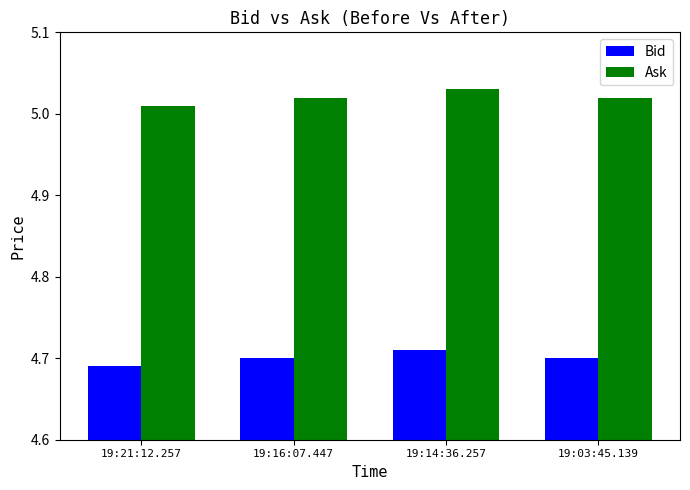

The value of Bid at 19:14:36.257 is 8.4. True or false?

False